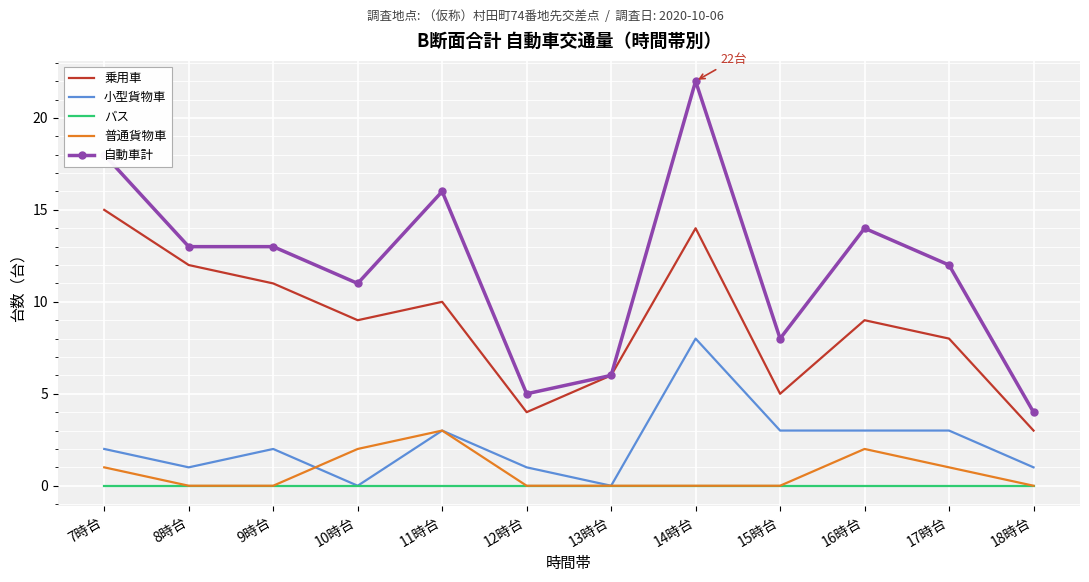

What is the sum of the 乗用車 values at 10時台 and 8時台?

21